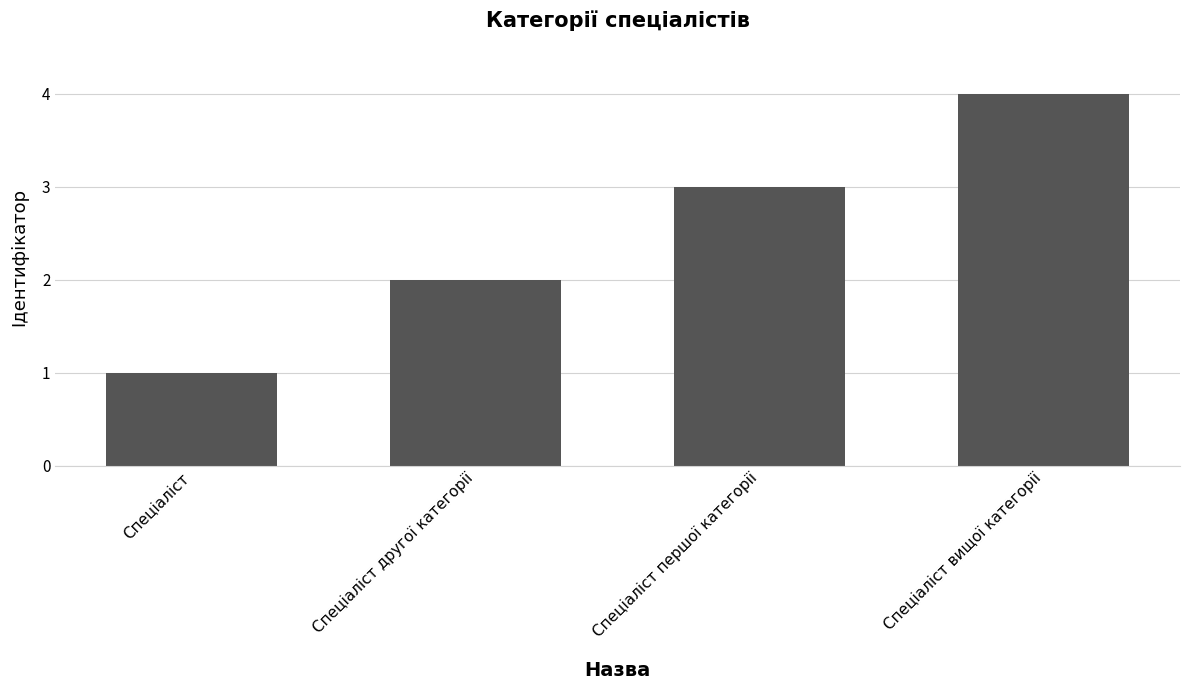

What is the greatest value displayed?

4